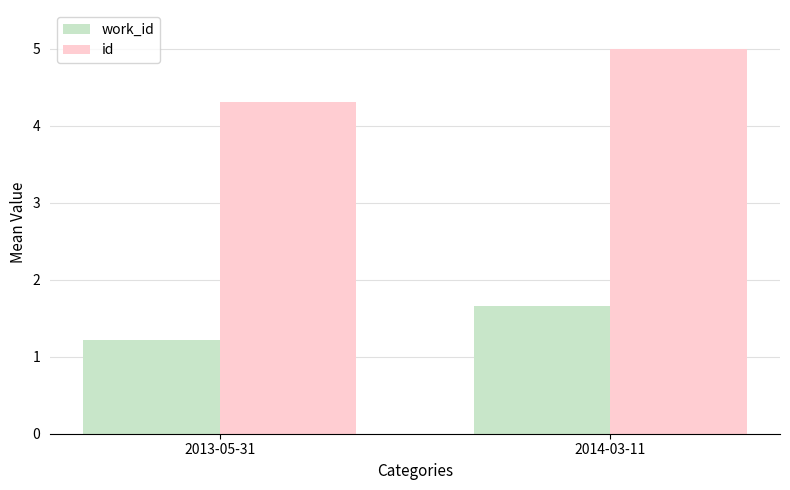

Read the id value at 2014-03-11.

5.0